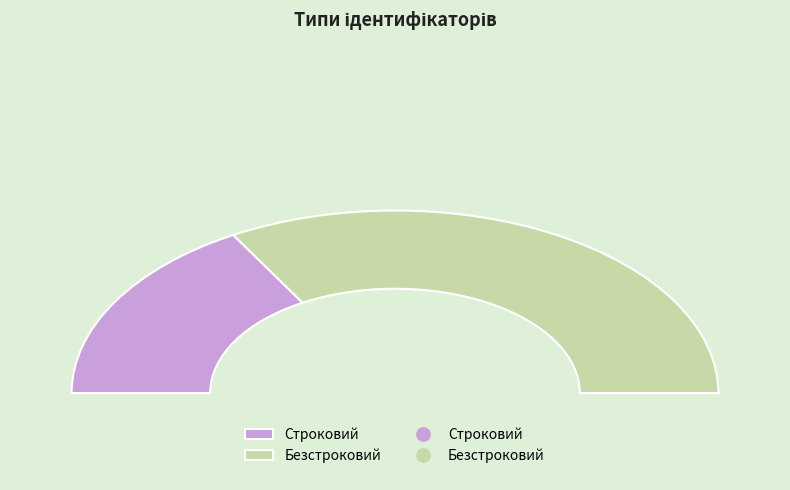

The Безстроковий slice represents 67% of the pie. True or false?

True